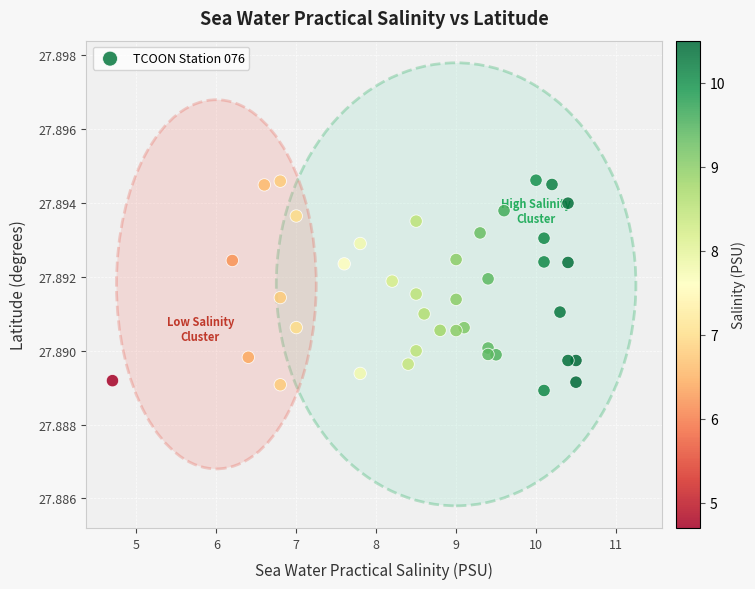

What is the range of X values (max minus min)?

5.8